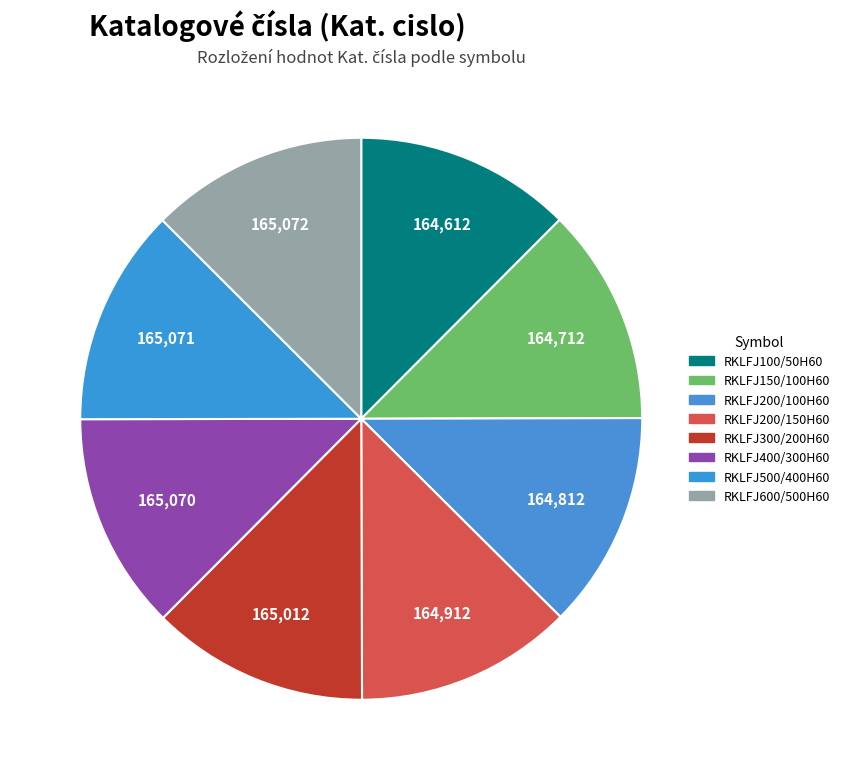

Count the number of slices in the pie.

8